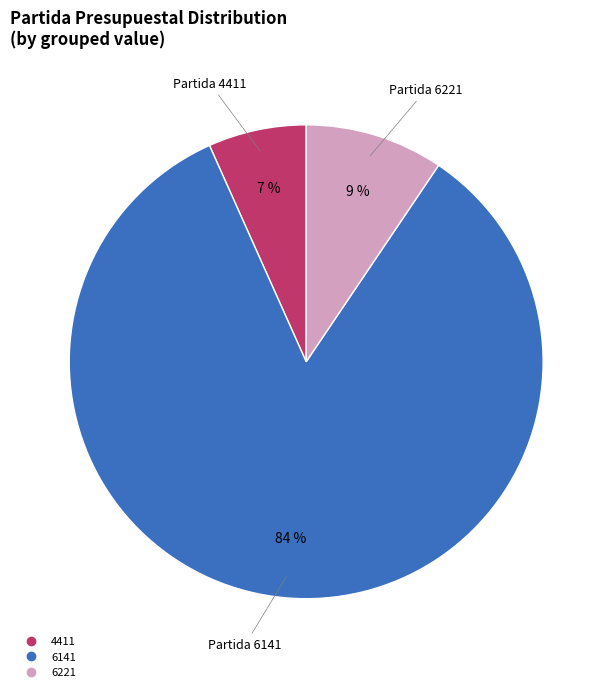

To the nearest percent, what is the difference between the largest and smallest slice percentages?

77%